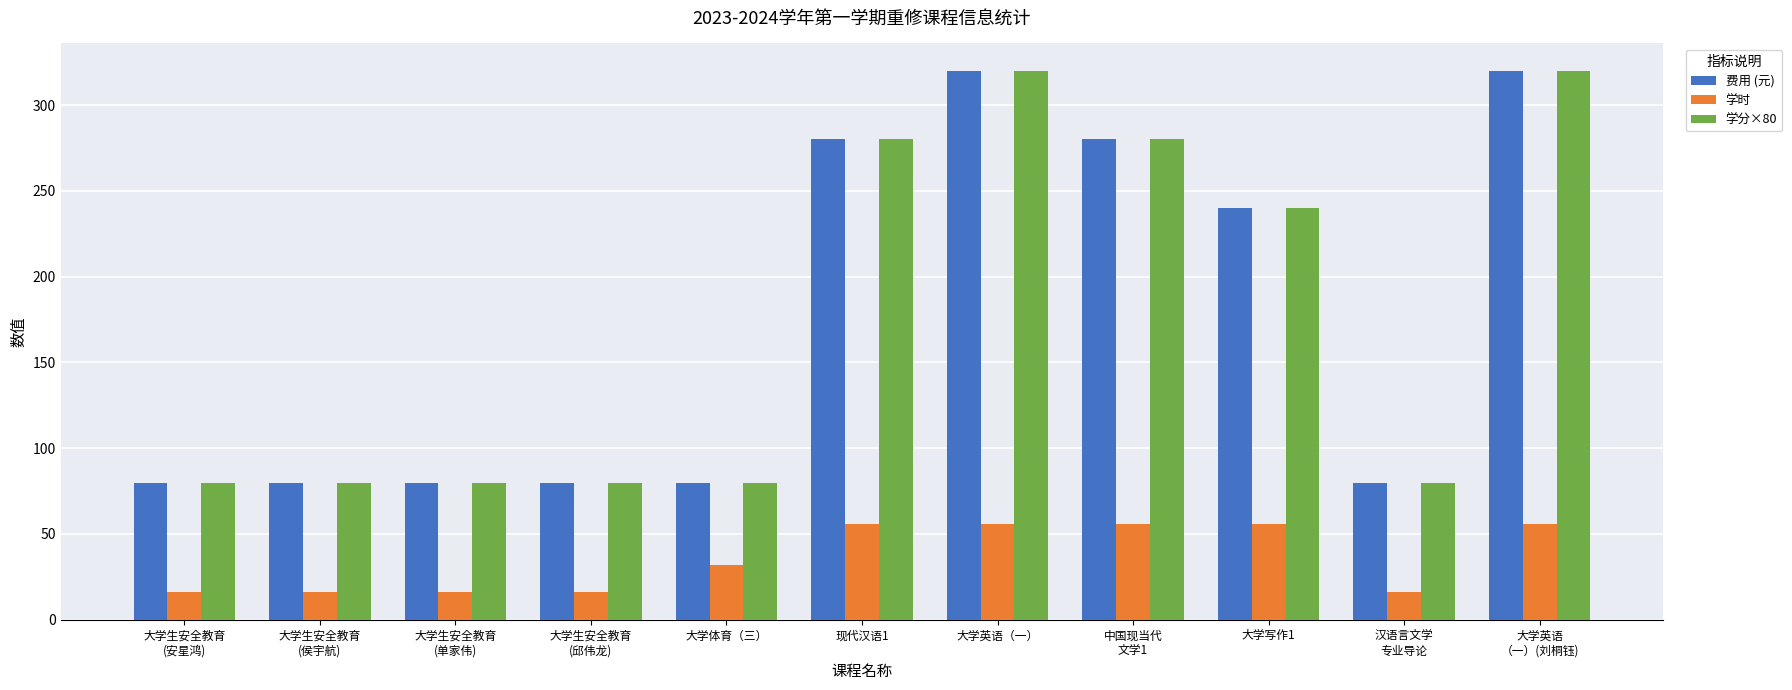

Count the number of data series in this chart.

3